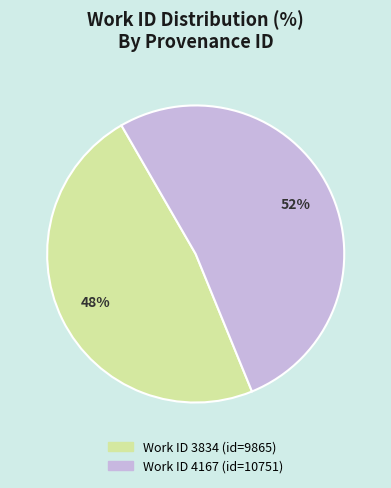

Count the number of slices in the pie.

2